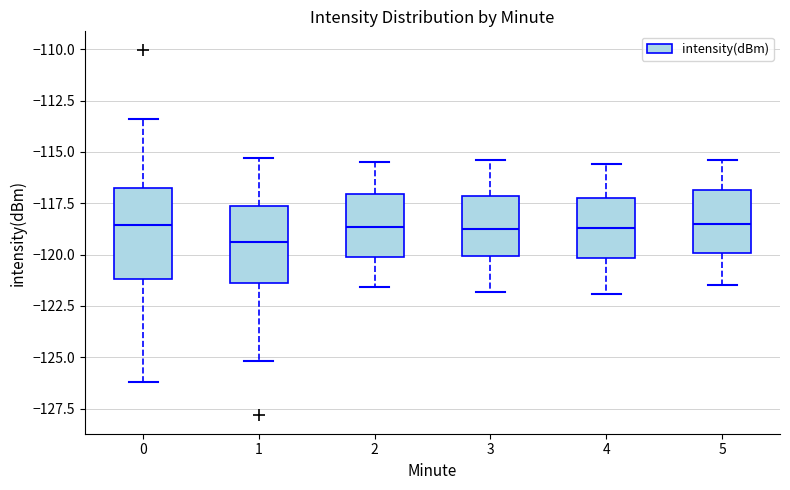

Where is the lower edge of the box at x = 1 on the y-axis? The values are not printed on the chart, so give them approximately, as read against the axis.

-121.5